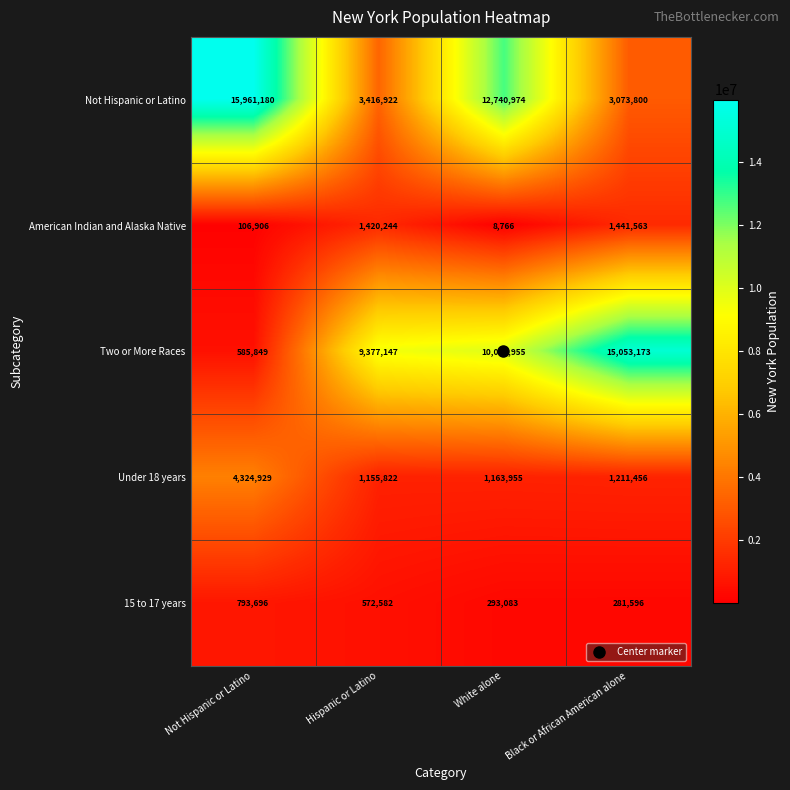

Between White alone and Black or African American alone, which series saw the biggest shift?

Not Hispanic or Latino